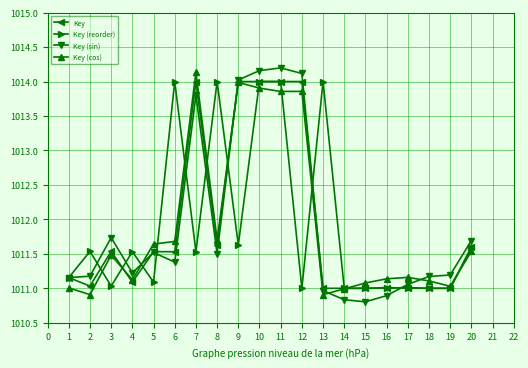

What is the value of the Key point at the 20th from the left?

1011.6